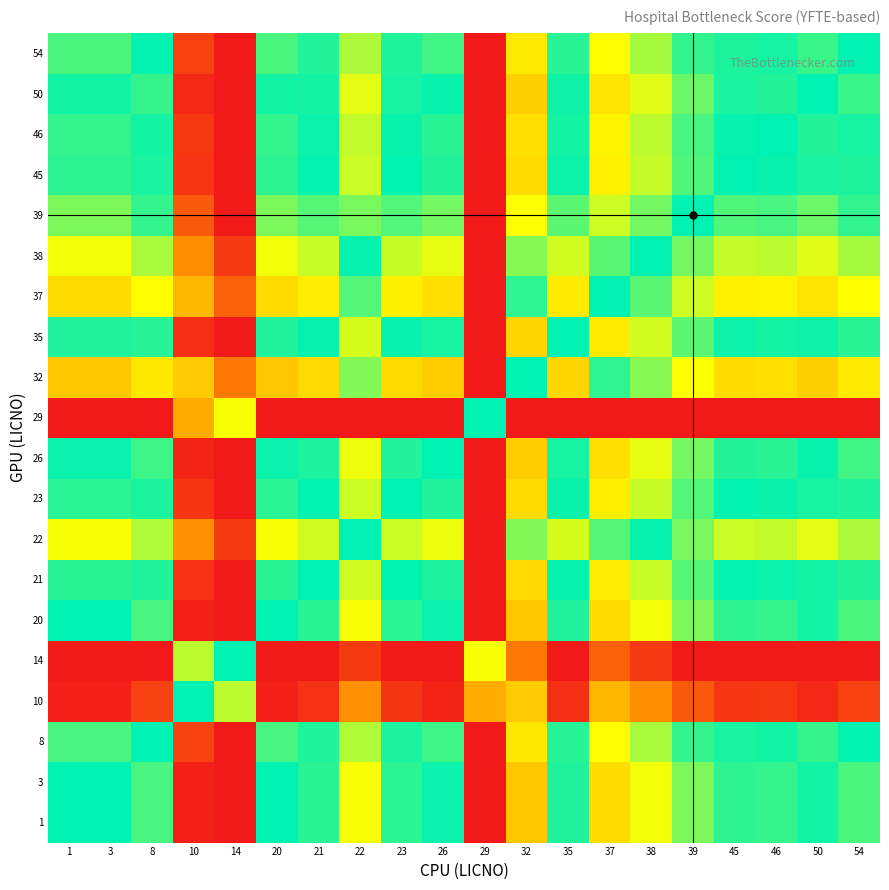

Reading left to right, transcribe all the data shown in this chart.

1: 1=100.0	3=100.0	8=90.4	10=2.1	14=0.0	20=100.0	21=94.7	22=67.6	23=94.3	26=98.6	29=0.0	32=50.4	35=95.6	37=56.6	38=68.3	39=83.5	45=94.0	46=93.0	50=97.6	54=90.1
3: 1=100.0	3=100.0	8=90.4	10=2.1	14=0.0	20=100.0	21=94.7	22=67.6	23=94.3	26=98.6	29=0.0	32=50.4	35=95.6	37=56.6	38=68.3	39=83.5	45=94.0	46=93.0	50=97.6	54=90.1
8: 1=90.4	3=90.4	8=100.0	10=11.7	14=0.0	20=90.4	21=95.7	22=77.1	23=96.2	26=91.8	29=0.0	32=60.0	35=94.9	37=66.1	38=77.9	39=93.1	45=96.4	46=97.4	50=92.9	54=99.6
10: 1=2.1	3=2.1	8=11.7	10=100.0	14=75.5	20=2.1	21=7.4	22=34.5	23=7.8	26=3.5	29=42.9	32=51.7	35=6.5	37=45.5	38=33.7	39=18.6	45=8.1	46=9.1	50=4.5	54=12.0
14: 1=0.0	3=0.0	8=0.0	10=75.5	14=100.0	20=0.0	21=0.0	22=10.1	23=0.0	26=0.0	29=67.4	32=27.2	35=0.0	37=21.0	38=9.3	39=0.0	45=0.0	46=0.0	50=0.0	54=0.0
20: 1=100.0	3=100.0	8=90.4	10=2.1	14=0.0	20=100.0	21=94.7	22=67.6	23=94.3	26=98.6	29=0.0	32=50.4	35=95.6	37=56.6	38=68.3	39=83.5	45=94.0	46=93.0	50=97.6	54=90.1
21: 1=94.7	3=94.7	8=95.7	10=7.4	14=0.0	20=94.7	21=100.0	22=72.9	23=99.6	26=96.1	29=0.0	32=55.8	35=99.1	37=61.9	38=73.7	39=88.8	45=99.3	46=98.3	50=97.1	54=95.4
22: 1=67.6	3=67.6	8=77.1	10=34.5	14=10.1	20=67.6	21=72.9	22=100.0	23=73.3	26=69.0	29=0.0	32=82.9	35=72.0	37=89.0	38=99.2	39=84.1	45=73.6	46=74.5	50=70.0	54=77.5
23: 1=94.3	3=94.3	8=96.2	10=7.8	14=0.0	20=94.3	21=99.6	22=73.3	23=100.0	26=95.7	29=0.0	32=56.2	35=98.7	37=62.3	38=74.1	39=89.2	45=99.7	46=98.8	50=96.7	54=95.8
26: 1=98.6	3=98.6	8=91.8	10=3.5	14=0.0	20=98.6	21=96.1	22=69.0	23=95.7	26=100.0	29=0.0	32=51.8	35=97.0	37=58.0	38=69.8	39=84.9	45=95.4	46=94.4	50=99.0	54=91.5
29: 1=0.0	3=0.0	8=0.0	10=42.9	14=67.4	20=0.0	21=0.0	22=0.0	23=0.0	26=0.0	29=100.0	32=0.0	35=0.0	37=0.0	38=0.0	39=0.0	45=0.0	46=0.0	50=0.0	54=0.0
32: 1=50.4	3=50.4	8=60.0	10=51.7	14=27.2	20=50.4	21=55.8	22=82.9	23=56.2	26=51.8	29=0.0	32=100.0	35=54.9	37=93.9	38=82.1	39=66.9	45=56.4	46=57.4	50=52.9	54=60.4
35: 1=95.6	3=95.6	8=94.9	10=6.5	14=0.0	20=95.6	21=99.1	22=72.0	23=98.7	26=97.0	29=0.0	32=54.9	35=100.0	37=61.0	38=72.8	39=87.9	45=98.4	46=97.4	50=98.0	54=94.5
37: 1=56.6	3=56.6	8=66.1	10=45.5	14=21.0	20=56.6	21=61.9	22=89.0	23=62.3	26=58.0	29=0.0	32=93.9	35=61.0	37=100.0	38=88.2	39=73.1	45=62.6	46=63.6	50=59.0	54=66.5
38: 1=68.3	3=68.3	8=77.9	10=33.7	14=9.3	20=68.3	21=73.7	22=99.2	23=74.1	26=69.8	29=0.0	32=82.1	35=72.8	37=88.2	38=100.0	39=84.8	45=74.3	46=75.3	50=70.8	54=78.3
39: 1=83.5	3=83.5	8=93.1	10=18.6	14=0.0	20=83.5	21=88.8	22=84.1	23=89.2	26=84.9	29=0.0	32=66.9	35=87.9	37=73.1	38=84.8	39=100.0	45=89.5	46=90.5	50=85.9	54=93.4
45: 1=94.0	3=94.0	8=96.4	10=8.1	14=0.0	20=94.0	21=99.3	22=73.6	23=99.7	26=95.4	29=0.0	32=56.4	35=98.4	37=62.6	38=74.3	39=89.5	45=100.0	46=99.0	50=96.4	54=96.1
46: 1=93.0	3=93.0	8=97.4	10=9.1	14=0.0	20=93.0	21=98.3	22=74.5	23=98.8	26=94.4	29=0.0	32=57.4	35=97.4	37=63.6	38=75.3	39=90.5	45=99.0	46=100.0	50=95.4	54=97.0
50: 1=97.6	3=97.6	8=92.9	10=4.5	14=0.0	20=97.6	21=97.1	22=70.0	23=96.7	26=99.0	29=0.0	32=52.9	35=98.0	37=59.0	38=70.8	39=85.9	45=96.4	46=95.4	50=100.0	54=92.5
54: 1=90.1	3=90.1	8=99.6	10=12.0	14=0.0	20=90.1	21=95.4	22=77.5	23=95.8	26=91.5	29=0.0	32=60.4	35=94.5	37=66.5	38=78.3	39=93.4	45=96.1	46=97.0	50=92.5	54=100.0